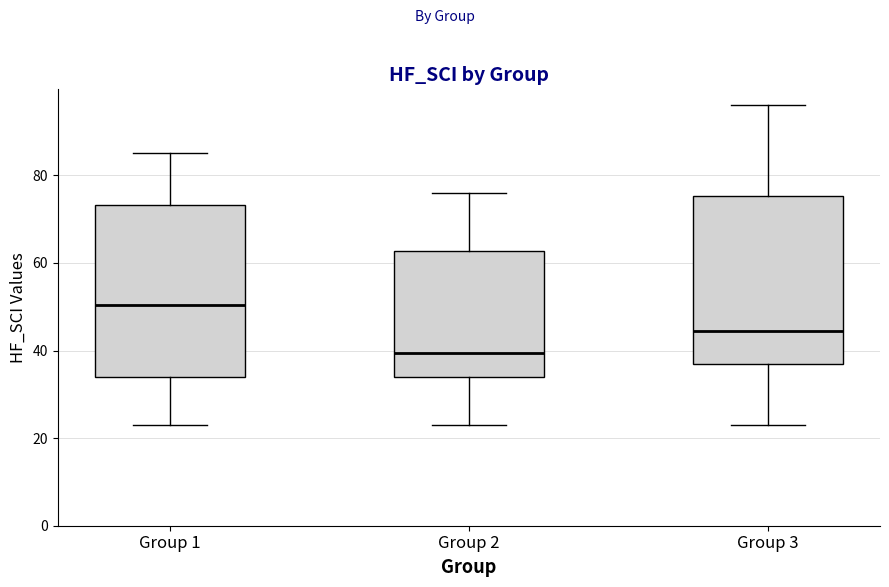

Reading left to right, transcribe this box plot: for each box, give where its median line is, the range the box spans, and where its two whiskers end, as read against the y-axis. The values are not printed on the chart, so give them approximately, as read against the axis.

Group 1: median 50, box 34 to 74, whiskers 24 to 86
Group 2: median 40, box 34 to 62, whiskers 24 to 76
Group 3: median 44, box 38 to 76, whiskers 24 to 96